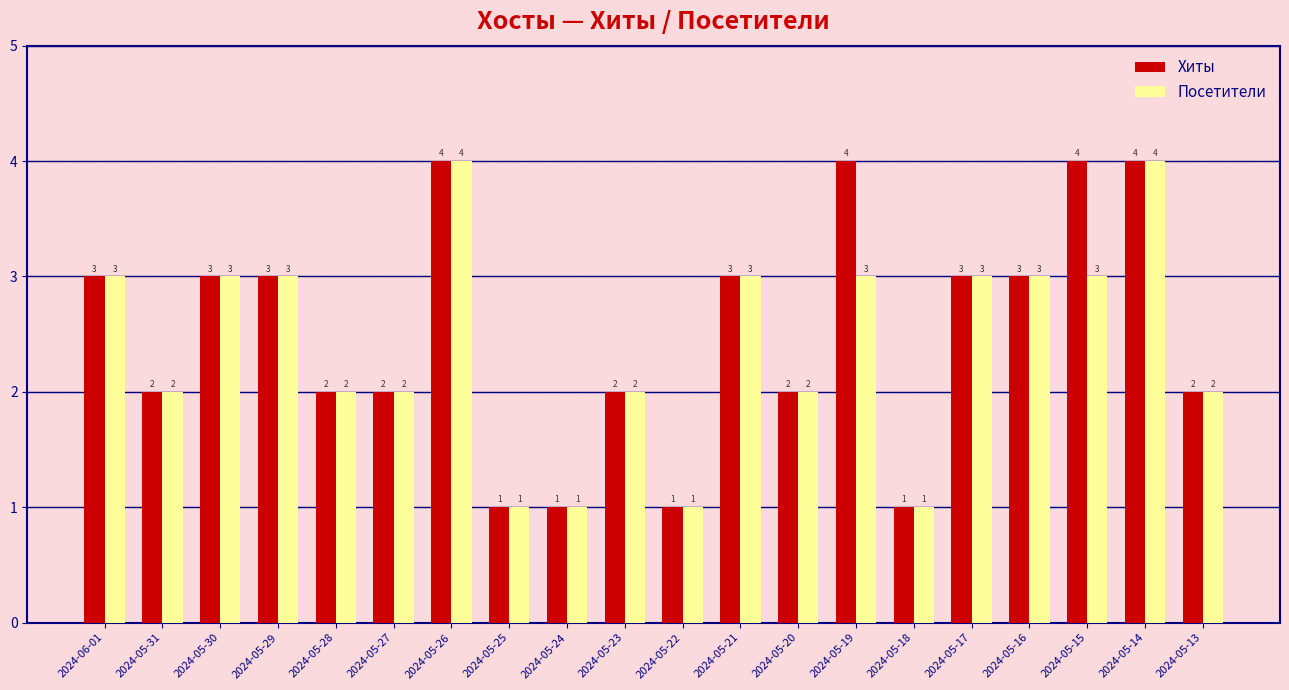

What is the highest value of the Посетители series?

4